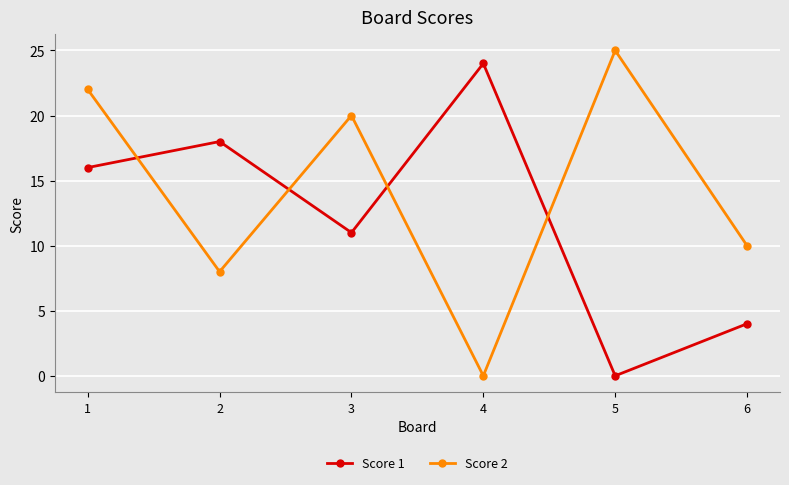

What is the difference between the Score 2 values at 5 and 4?

25